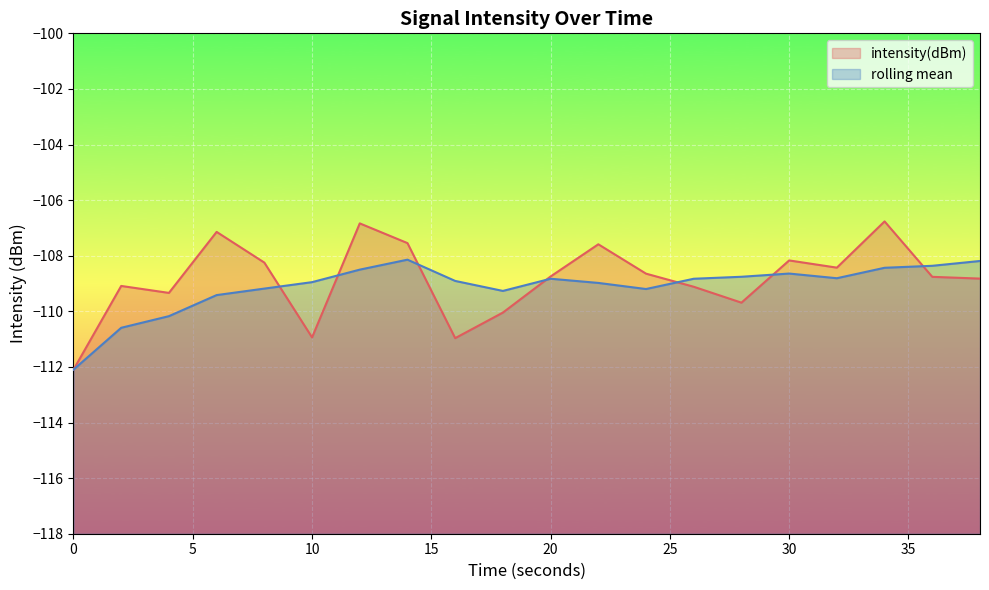

Rank the series by their maximum value, from lowest to highest.

rolling mean, intensity(dBm)